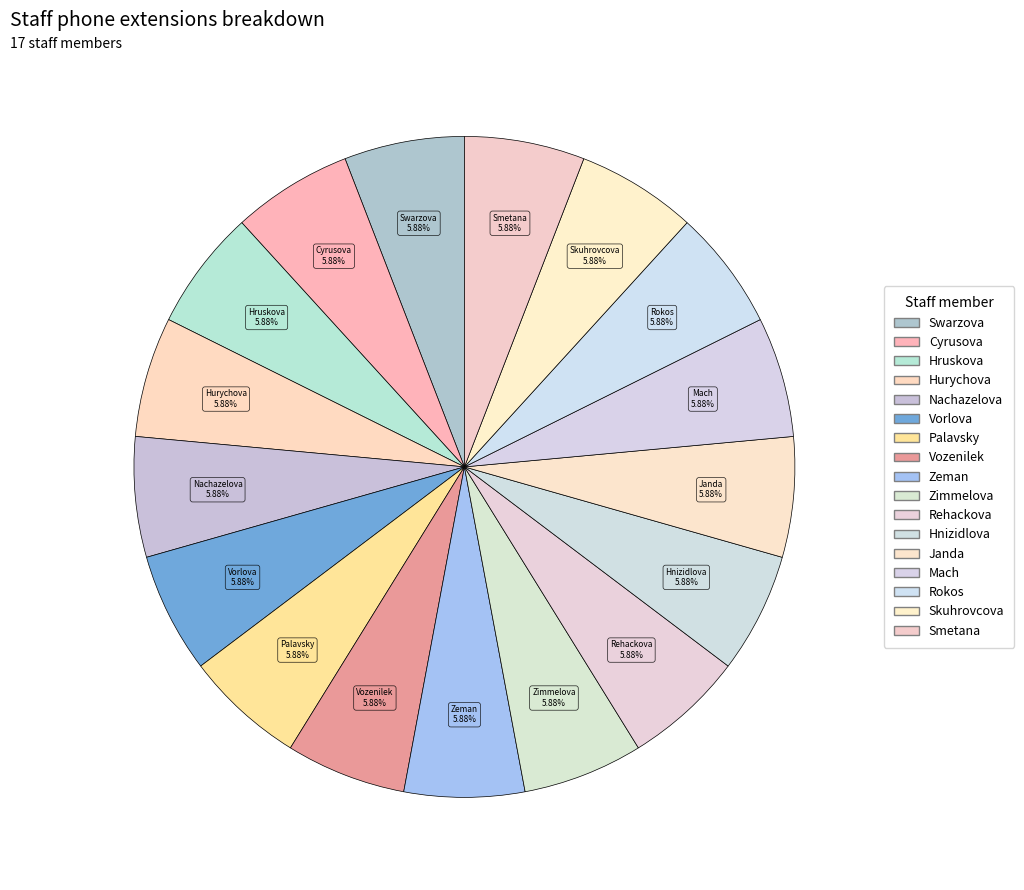

Is the sum of Smetana and Palavsky greater than half?

No